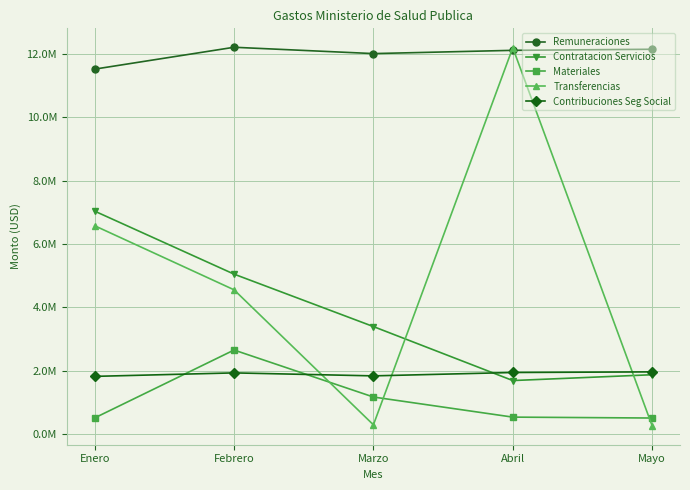

Reading right to left, list all the values displayed in this chart.

Remuneraciones: 12150711.6	12116902.4	12013951.7	12214103.7	11523402.6
Contratacion Servicios: 1869646.7	1685771.9	3390797.0	5047358.5	7037215.6
Materiales: 502109.8	530642.5	1165615.0	2650008.9	505803.8
Transferencias: 256581.0	12199441.0	287334.1	4552101.3	6575816.6
Contribuciones Seg Social: 1959778.6	1940340.6	1833720.3	1927866.1	1817829.8